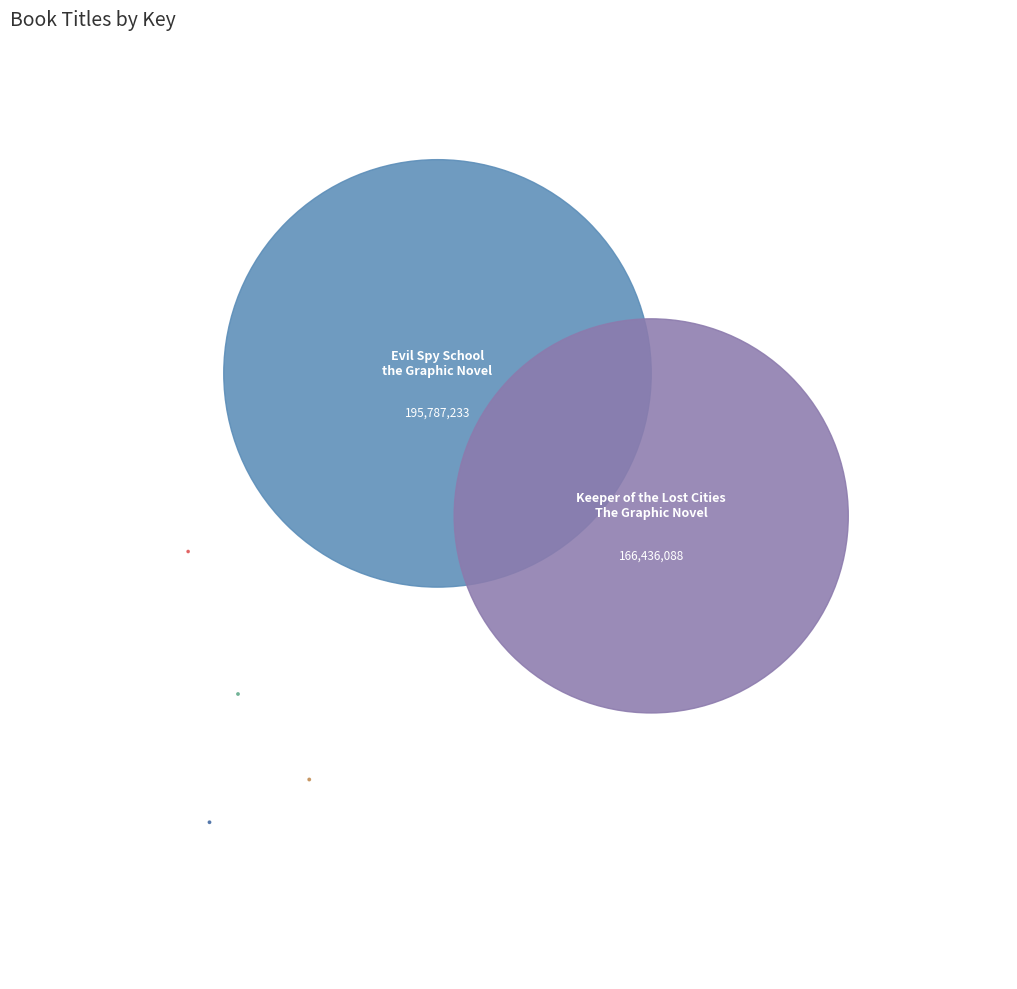

To the nearest percent, what portion does Keeper of the Lost Cities The Graphic Novel represent?

46%